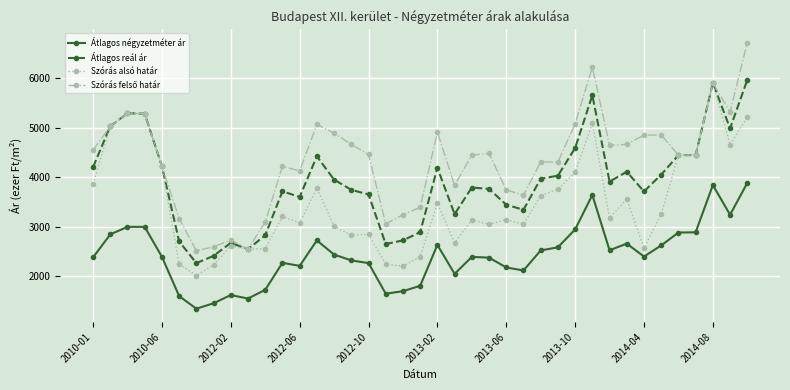

What is the value of the Szórás alsó határ point at the 18th from the left?

2247